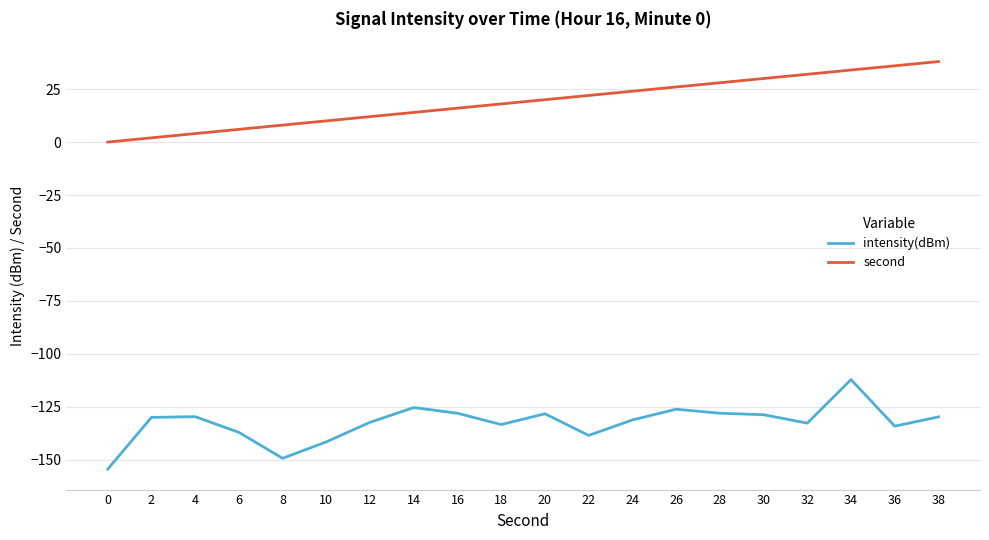

At which category is the sum across all series the highest?

34